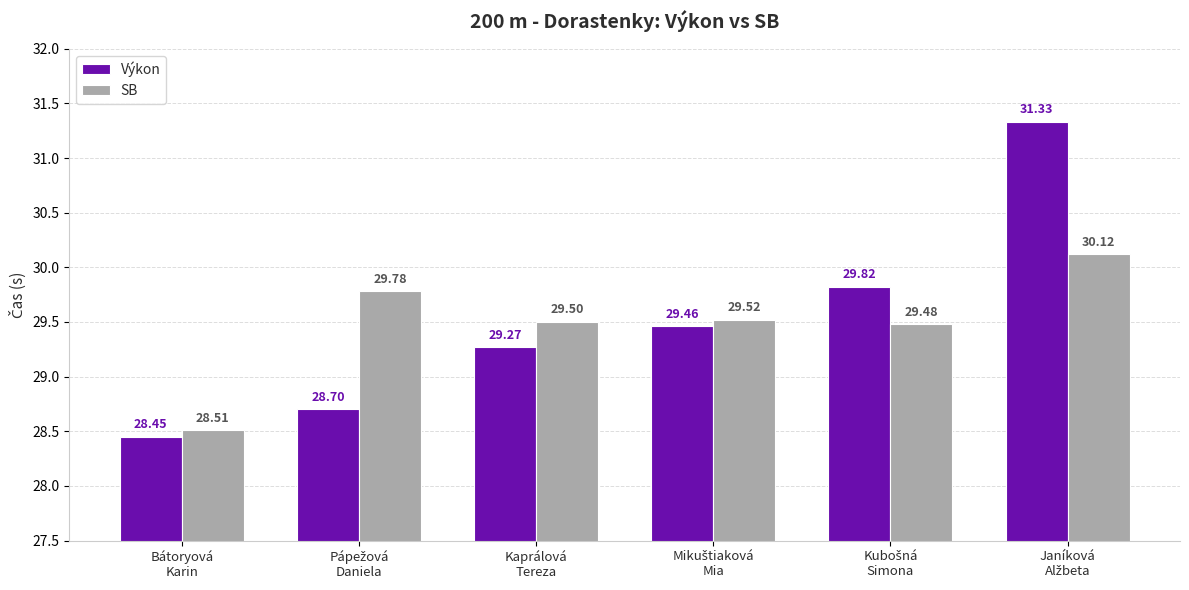

Rank the series by their average value, from highest to lowest.

Výkon, SB